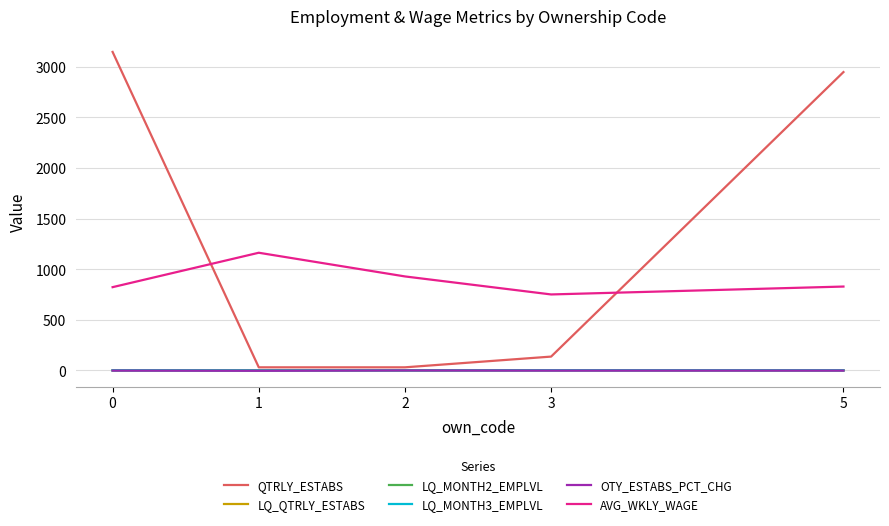

True or false: QTRLY_ESTABS has more than 2 interior local peaks.

False